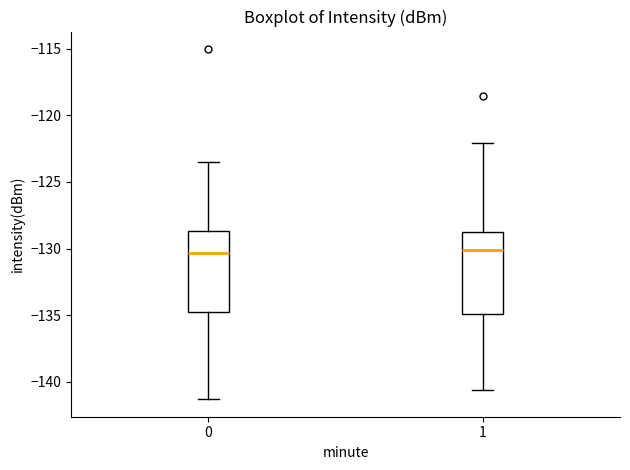

Reading left to right, read every box against the y-axis: the position of its median line, the range the box covers, and the ends of its whiskers. The values are not printed on the chart, so give them approximately, as read against the axis.

0: median -130.5, box -135.0 to -128.5, whiskers -141.5 to -123.5
1: median -130.0, box -135.0 to -129.0, whiskers -140.5 to -122.0